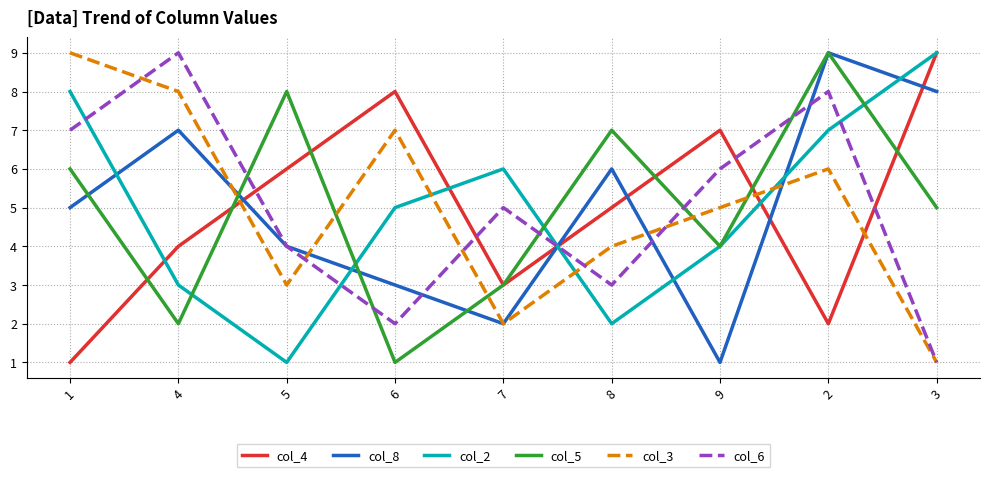

List the labels in order of col_4 value, smallest first.

1, 2, 7, 4, 8, 5, 9, 6, 3